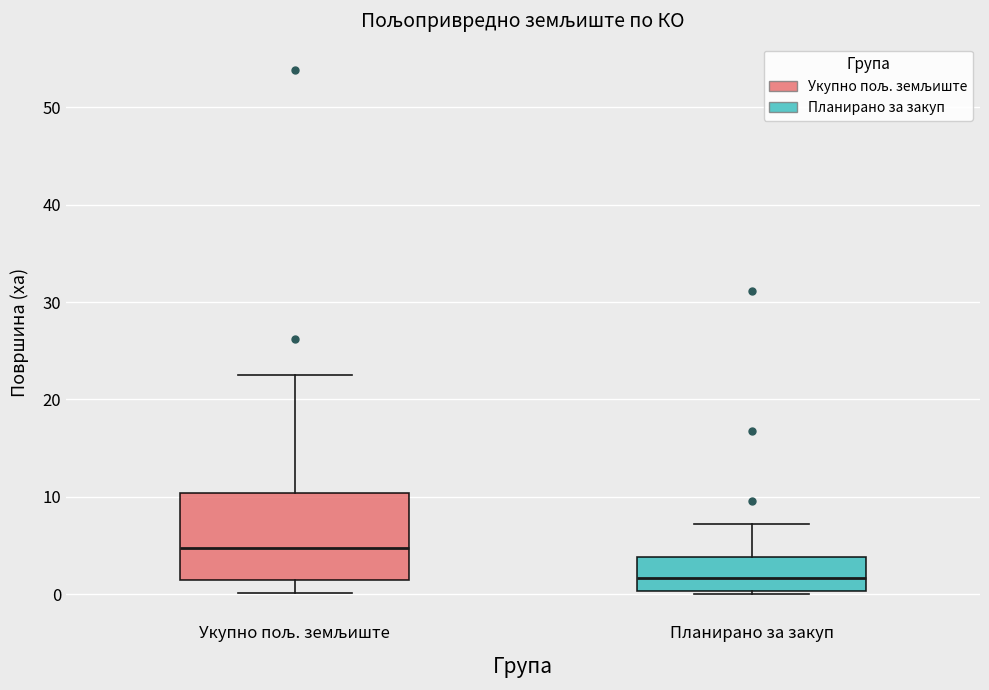

Reading left to right, read every box against the y-axis: the position of its median line, the range the box covers, and the ends of its whiskers. The values are not printed on the chart, so give them approximately, as read against the axis.

Укупно пољ. земљиште: median 5, box 1 to 10, whiskers 0 to 22
Планирано за закуп: median 2, box 0 to 4, whiskers 0 (just below the box's lower edge) to 7